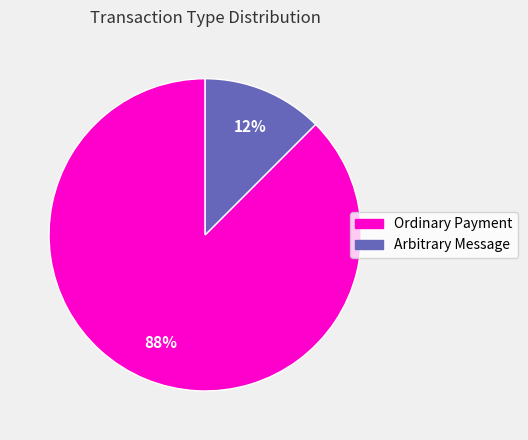

To the nearest percent, what is the average slice percentage?

50%